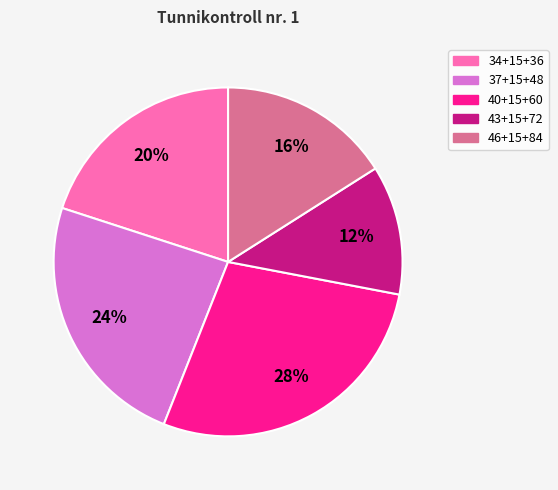

To the nearest percent, what is the difference between the largest and smallest slice percentages?

16%